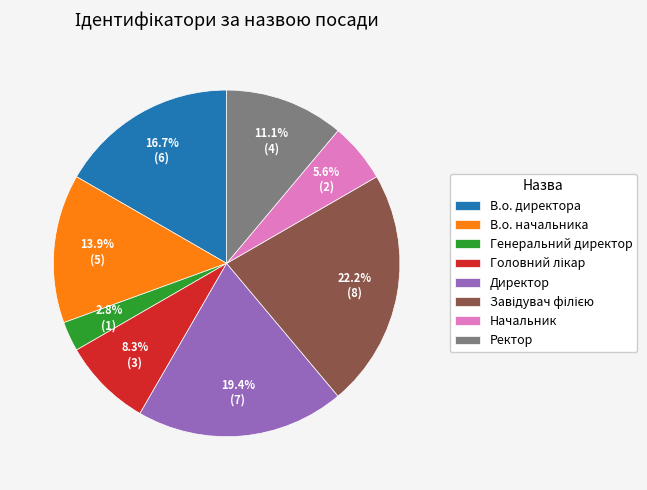

How many slices are in this pie chart?

8